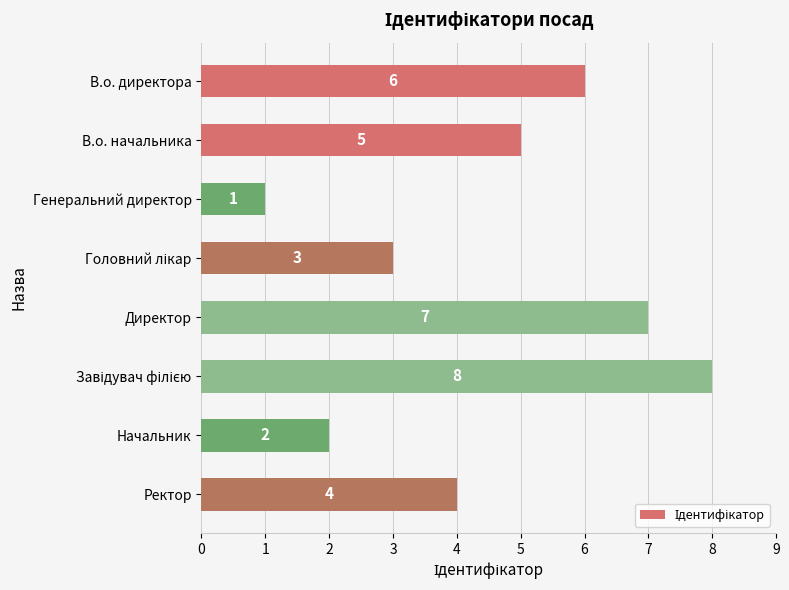

How many series are shown in this chart?

1